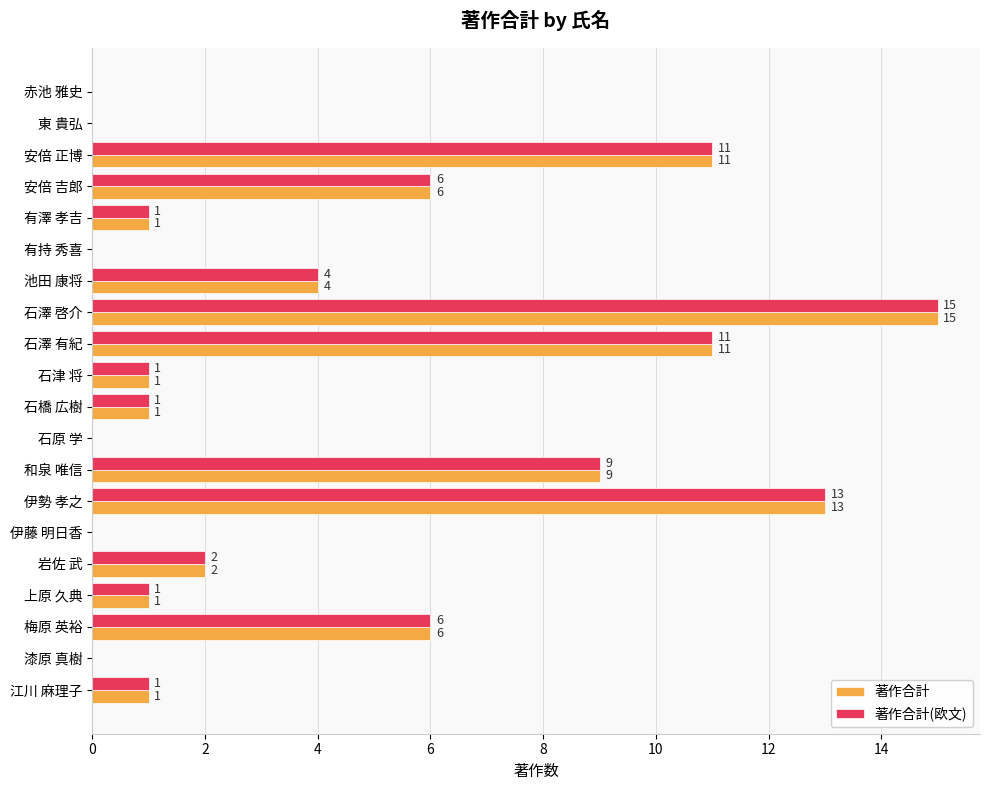

What are all the series names shown in the legend?

著作合計, 著作合計(欧文)